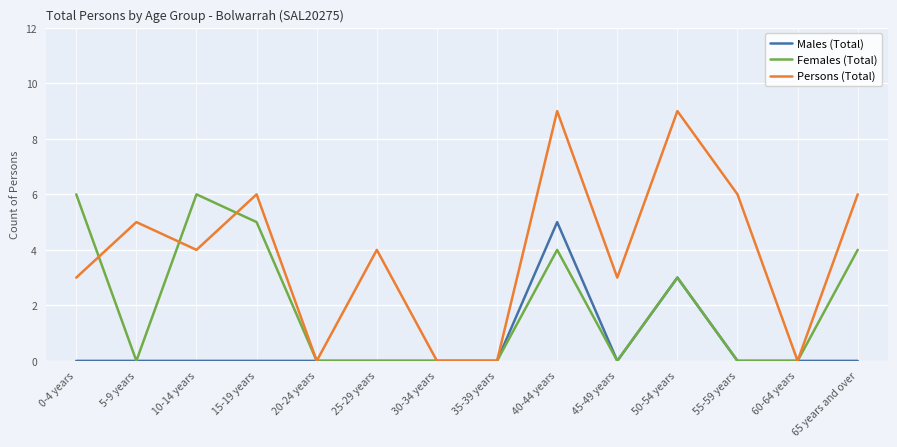

Where is the first local minimum for Persons (Total)?

10-14 years